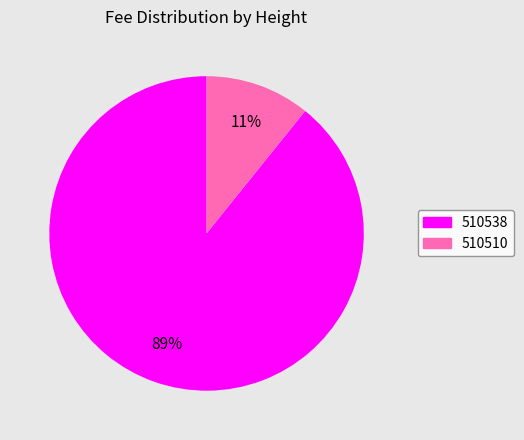

Rank the categories by value from highest to lowest.

510538, 510510